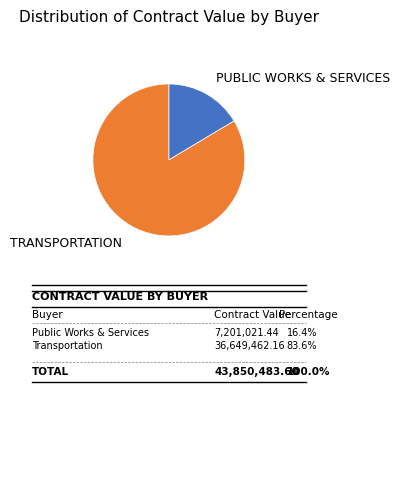

Does any single category account for the majority?

Yes